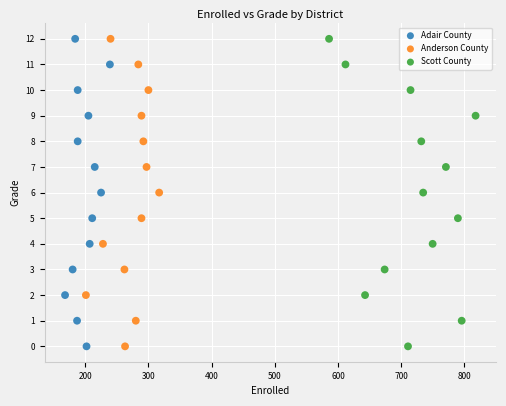

What are all the series names shown in the legend?

Adair County, Anderson County, Scott County